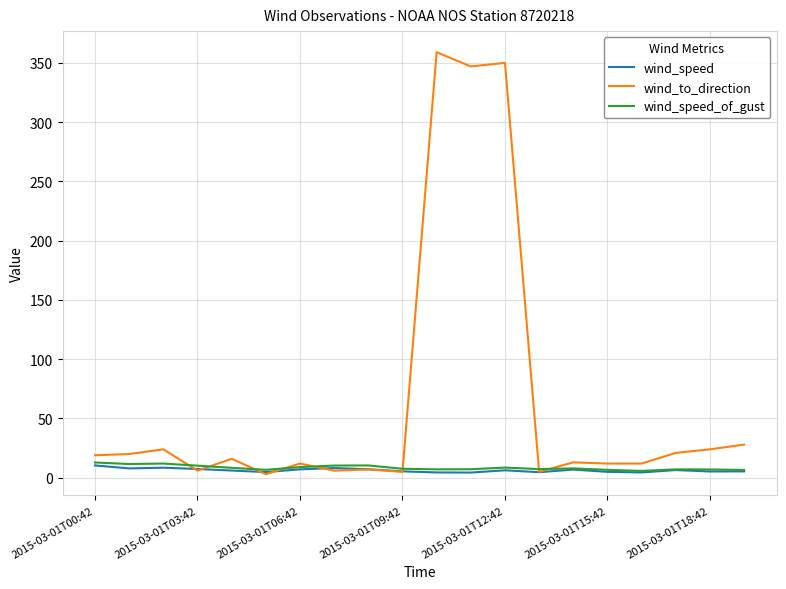

Which series has the largest total across all categories?

wind_to_direction